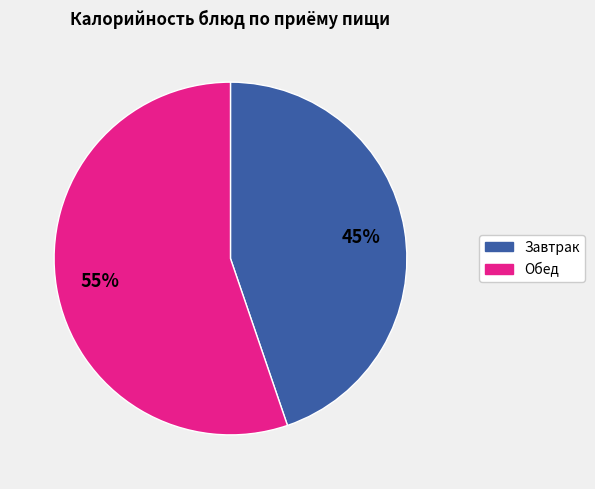

Does any single category account for the majority?

Yes